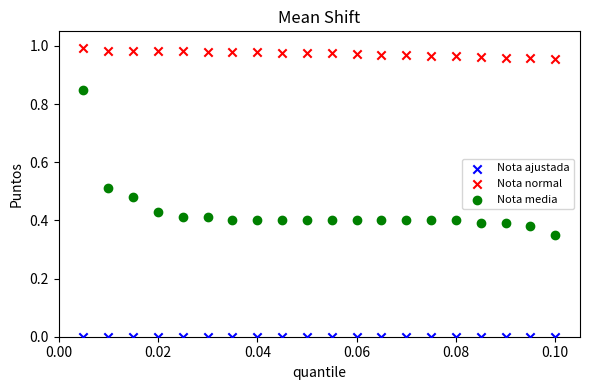

Which series contains the highest Y value?

Nota normal